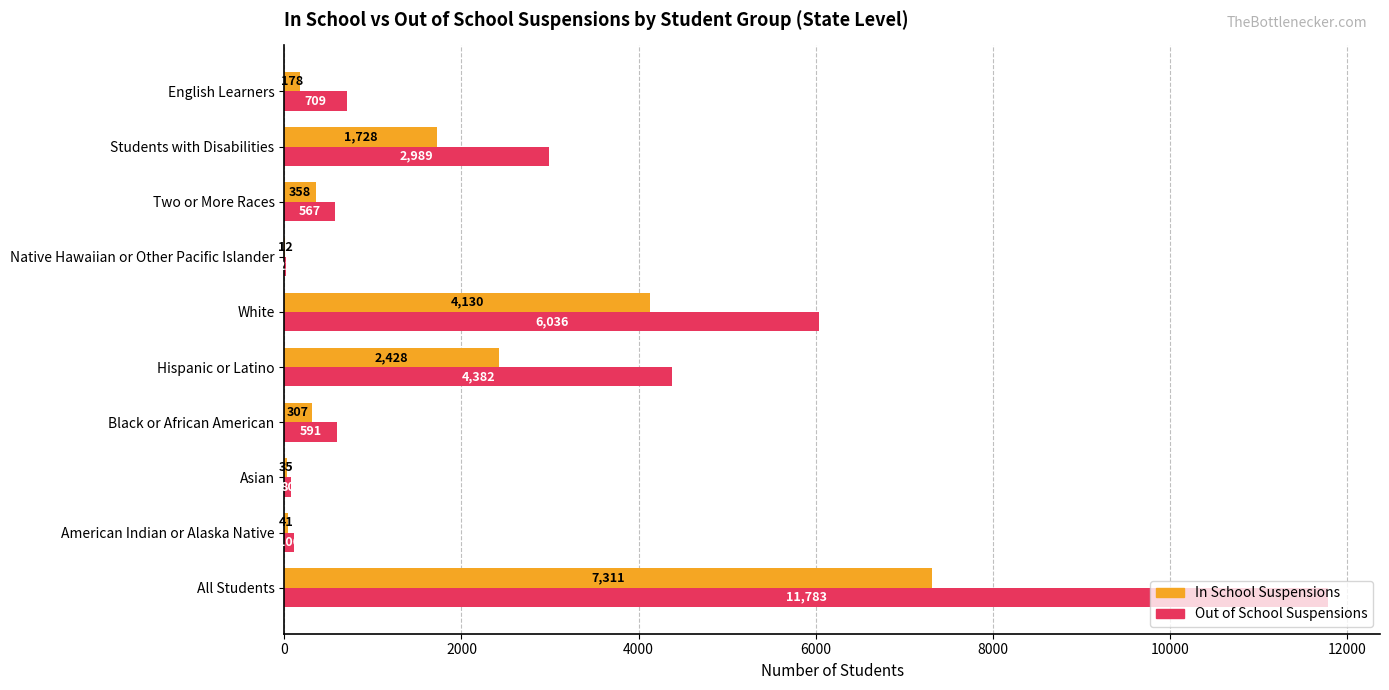

Which series changed the most between Hispanic or Latino and White?

In School Suspensions